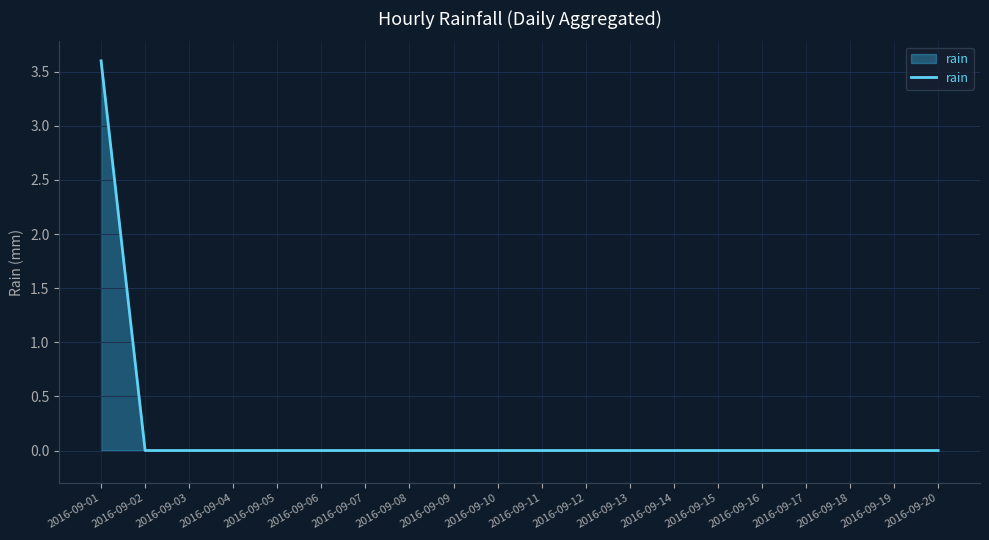

Reading right to left, transcribe all the data shown in this chart.

0.0	0.0	0.0	0.0	0.0	0.0	0.0	0.0	0.0	0.0	0.0	0.0	0.0	0.0	0.0	0.0	0.0	0.0	0.0	3.6